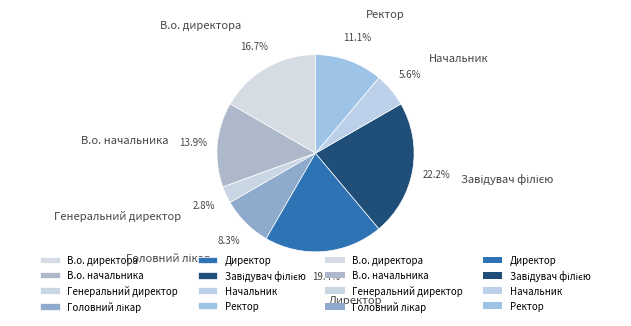

Which category has the smallest portion of the pie?

Генеральний директор